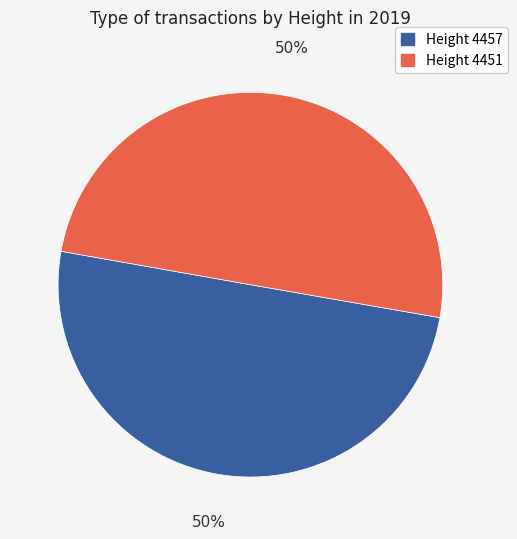

What is the ratio of the value at Height 4457 to the value at Height 4451?

1.0